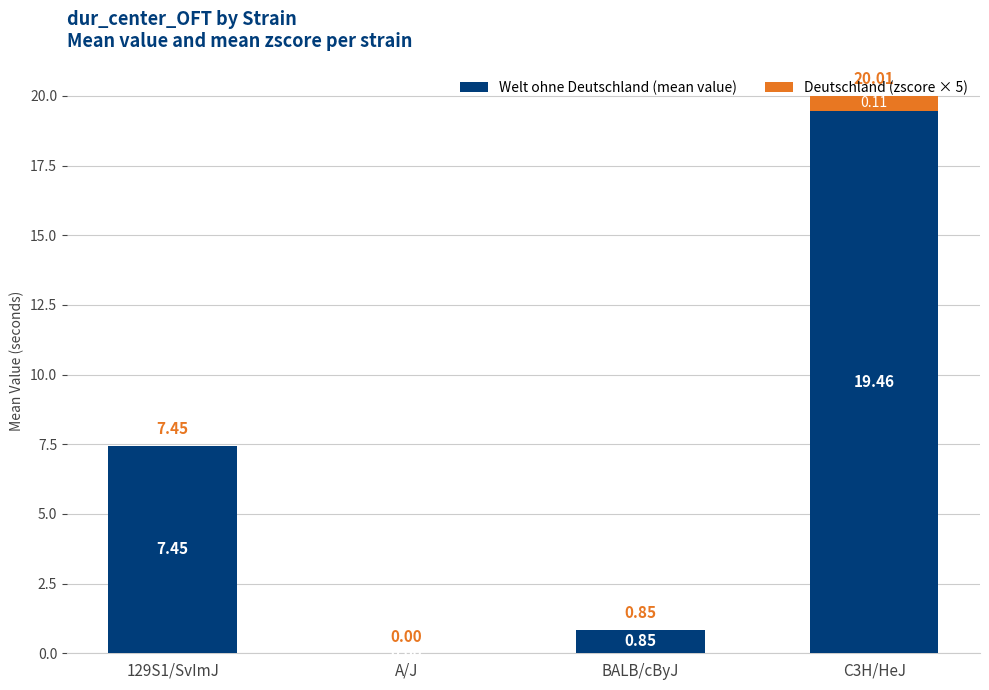

At which category is the sum across all series the highest?

C3H/HeJ